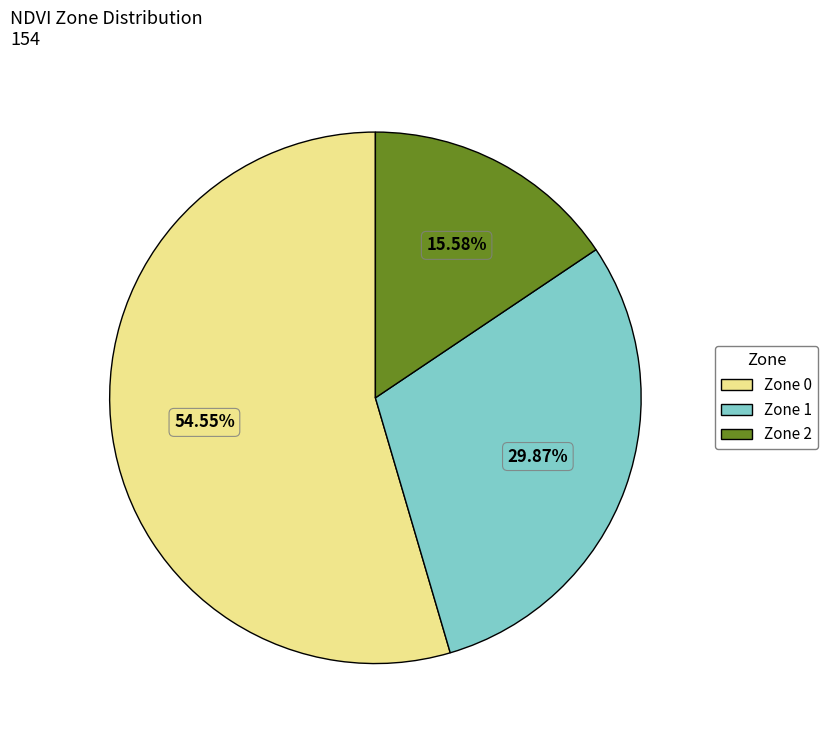

The Zone 2 slice represents 25% of the pie. True or false?

False